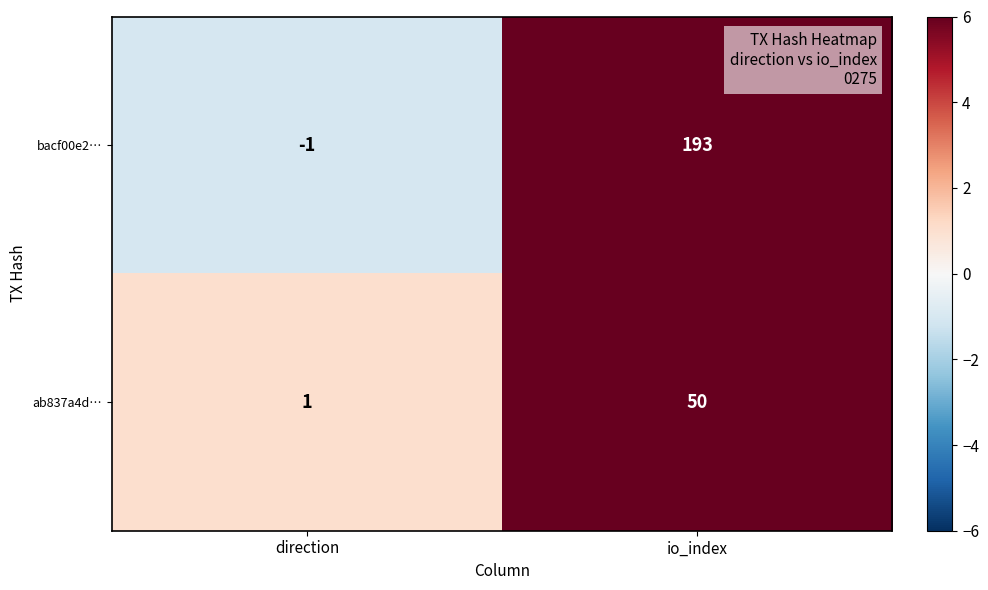

Reading left to right, what are all the values shown in this chart?

bacf00e2…: -1	193
ab837a4d…: 1	50